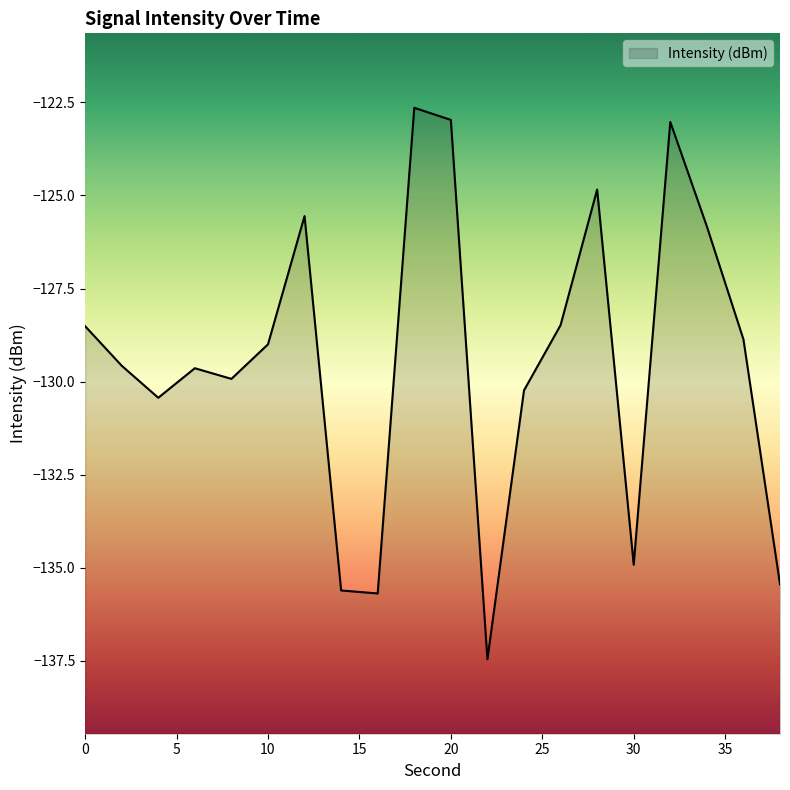

How many lines are shown in the chart?

1